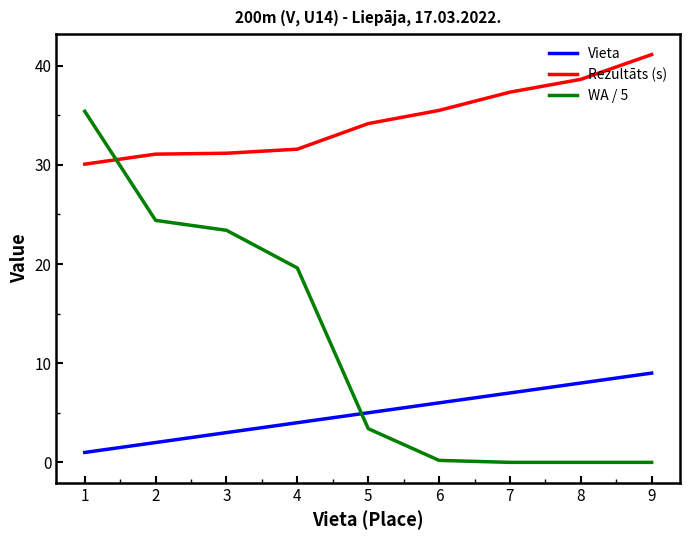

Count the Vieta values in the range 3 to 7.

5